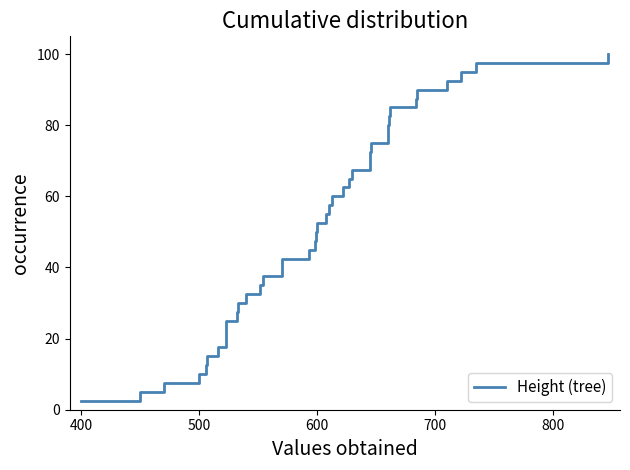

What is the smallest value displayed?

2.5